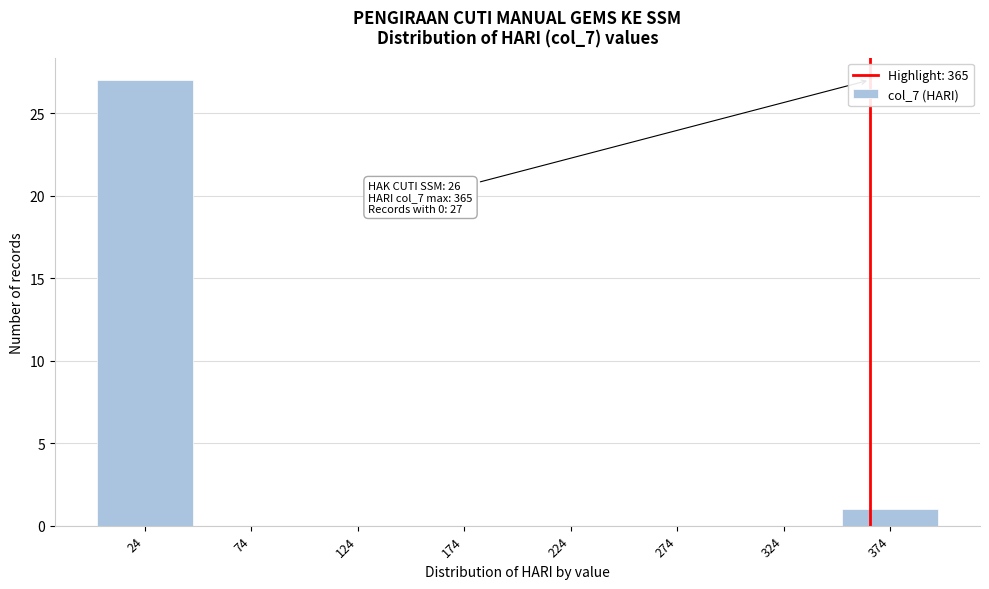

Which range on the x-axis has the tallest bar?

-0.5 to 49.5